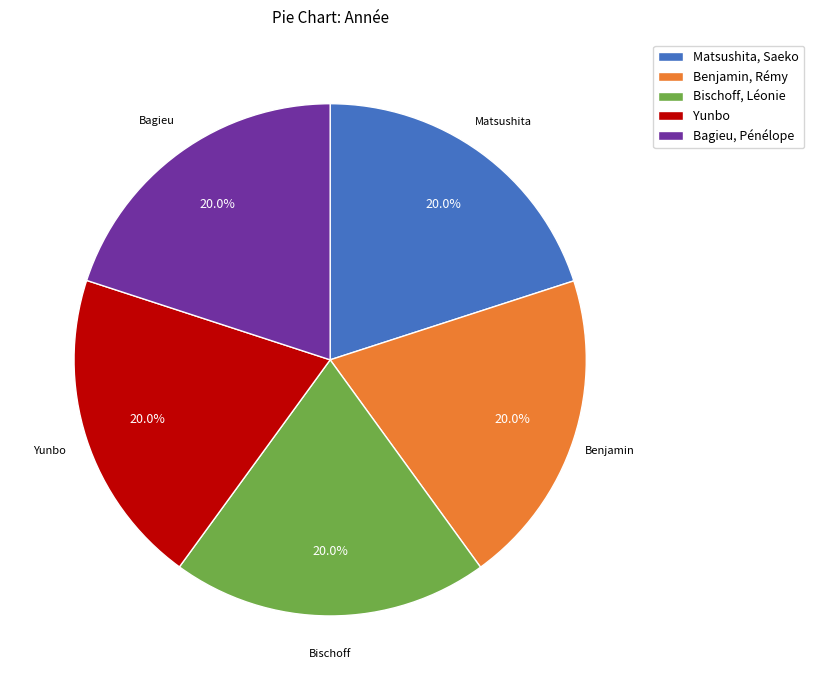

Is there a majority slice in this chart?

No